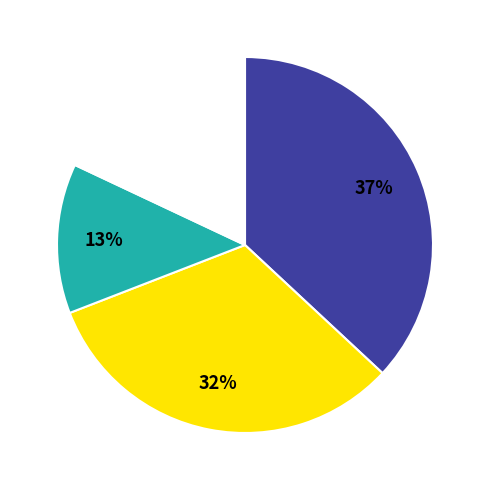

How many segments does this pie chart have?

4